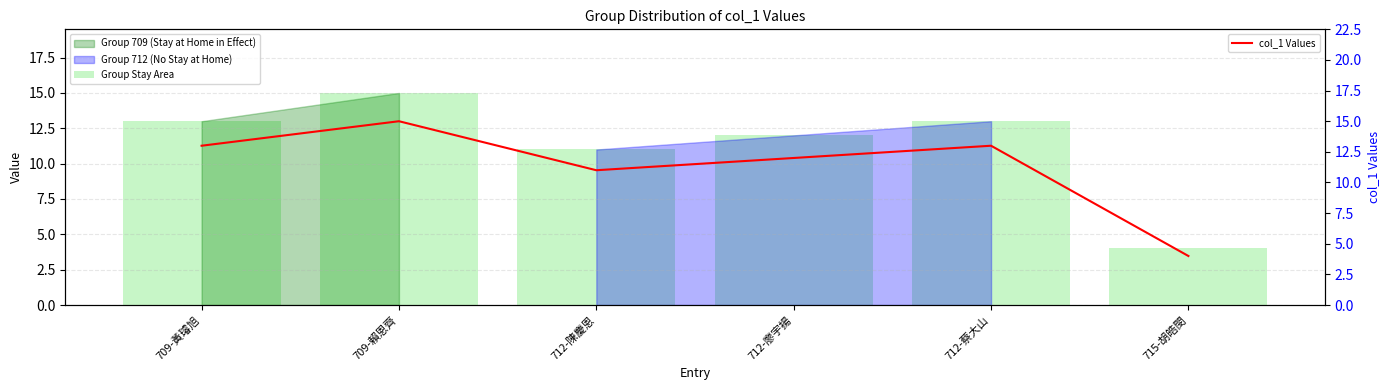

Rank the series at 712-廖宇揚 from lowest to highest value.

Group Stay Area, col_1 Values